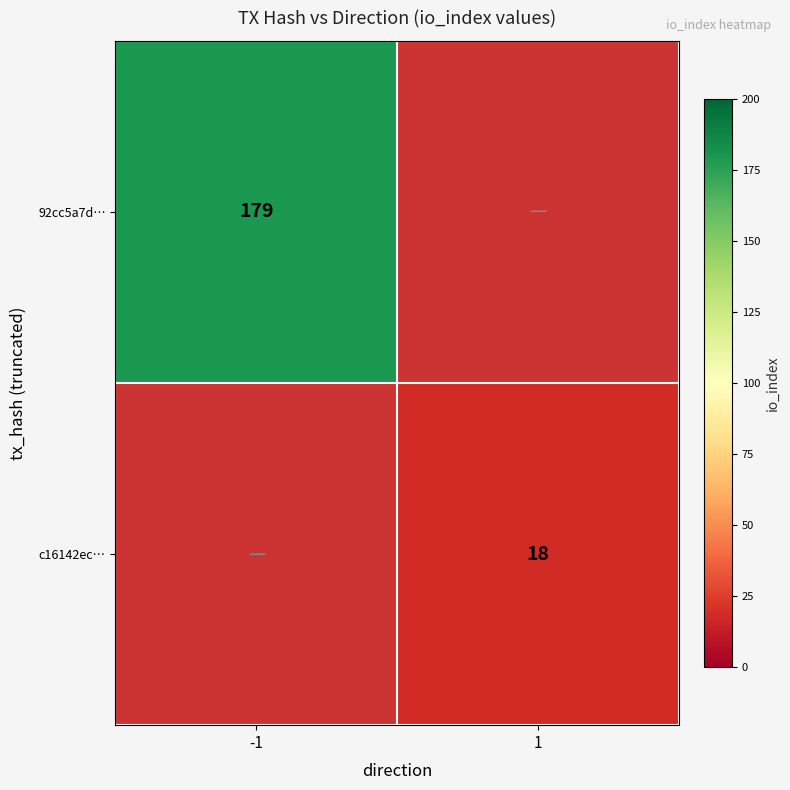

Which category has the lowest value across all series?

1